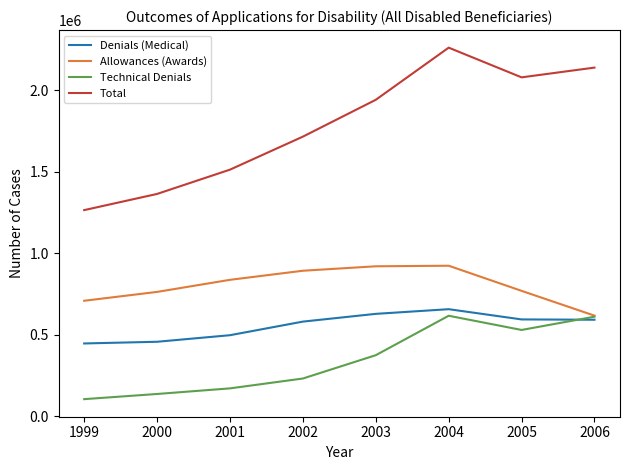

True or false: Technical Denials and Total cross at least once.

False